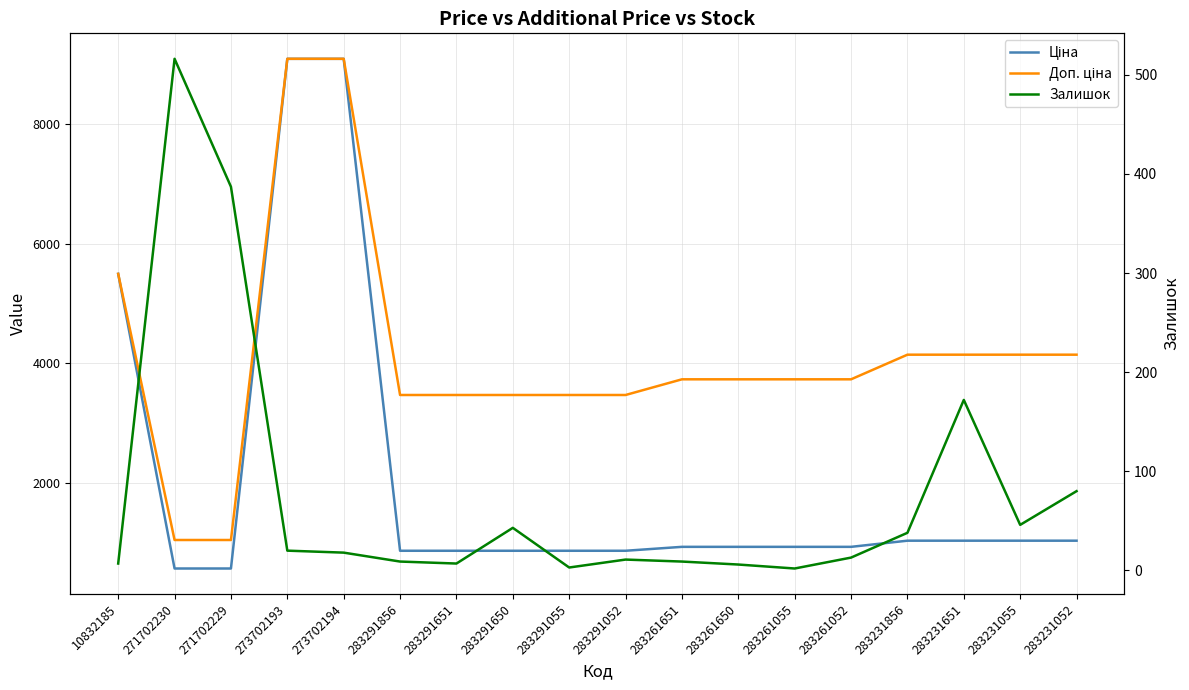

What is the total value across all series at 283231055?

5228.4